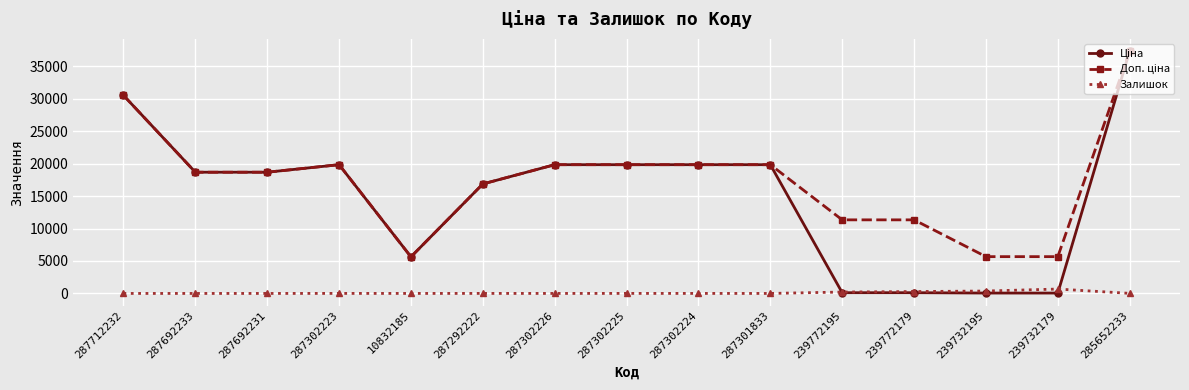

What is the maximum value shown in the chart?

37343.0